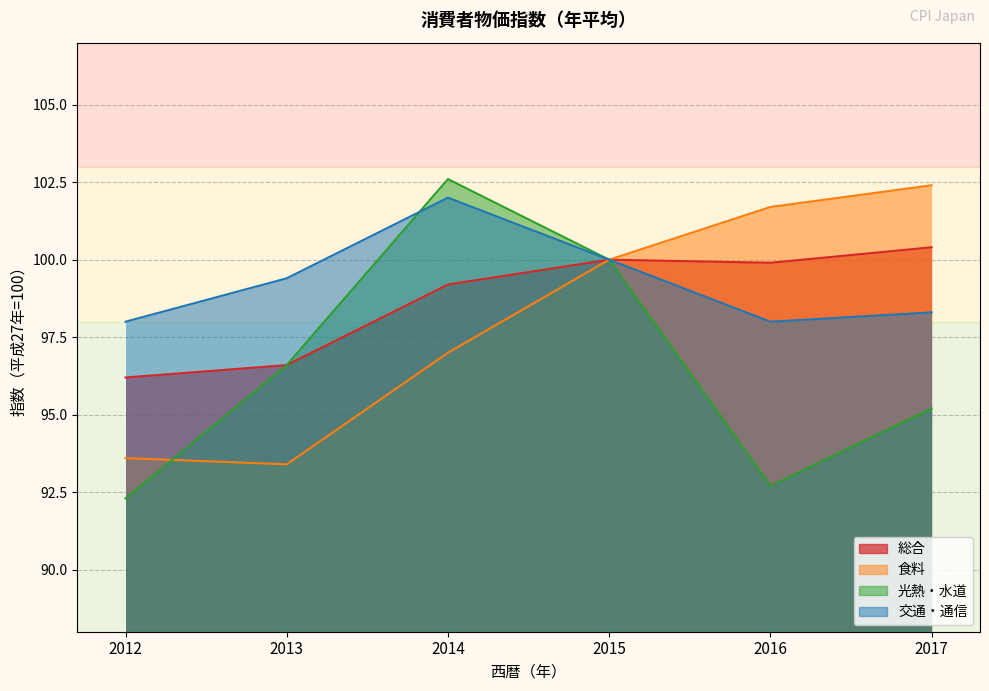

At which label does 食料 first exceed 100?

2016